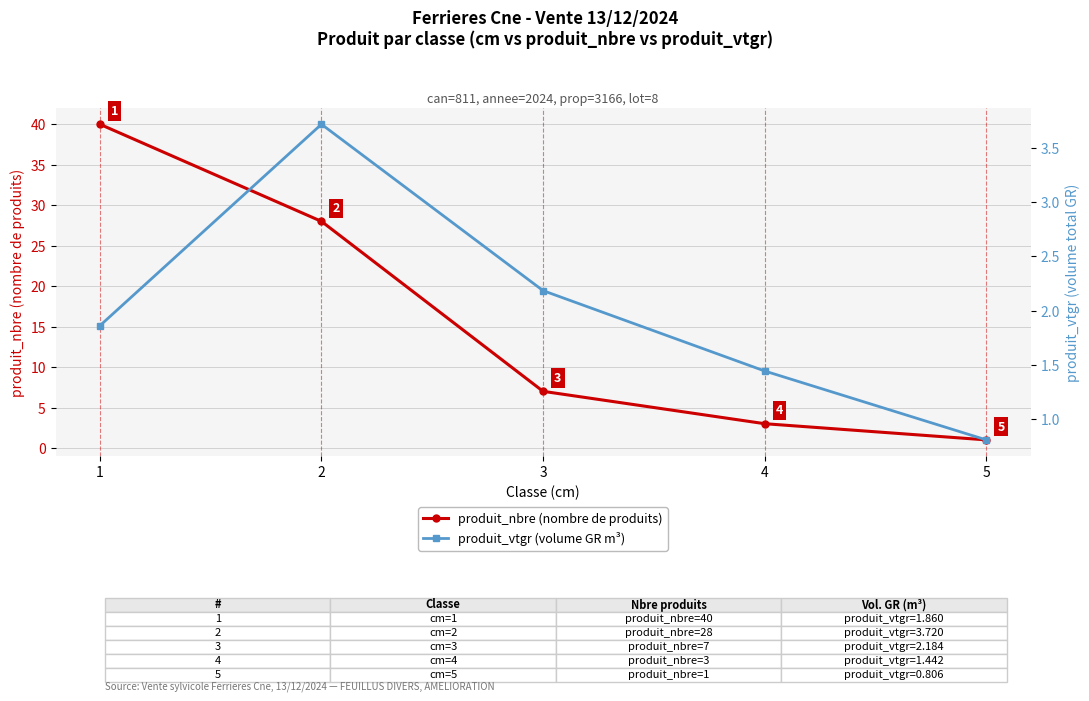

What are all the series names shown in the legend?

produit_nbre (nombre de produits), produit_vtgr (volume GR m³)